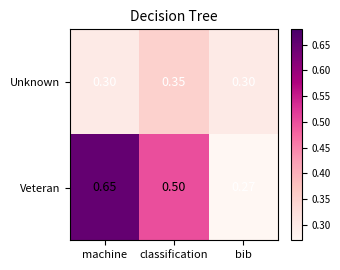

Where is Veteran nearest to the value 0?

bib